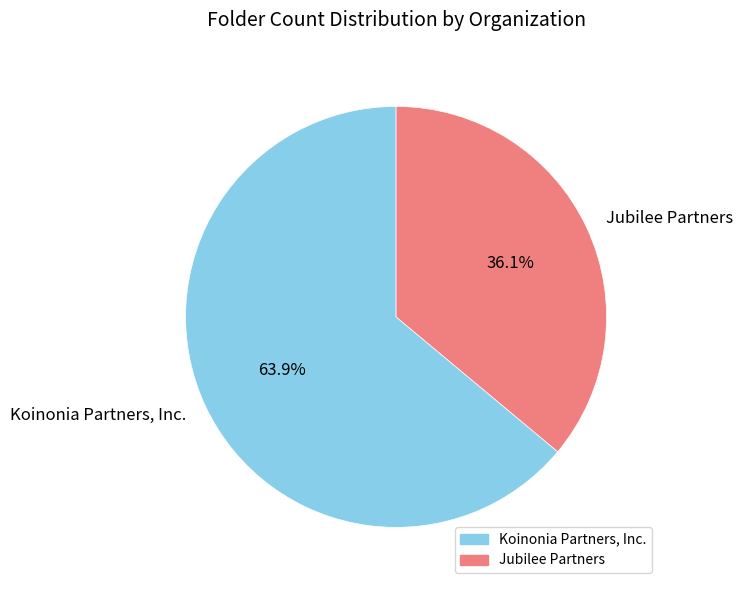

Is Koinonia Partners, Inc. the majority of the pie?

Yes